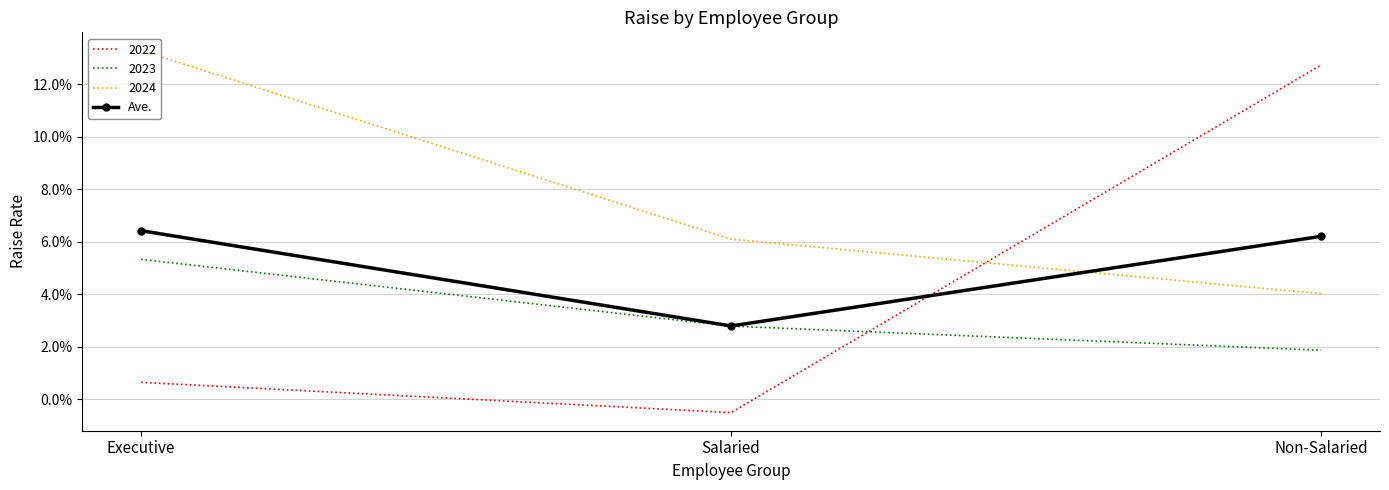

Rank the categories by value from highest to lowest.

Executive, Non-Salaried, Salaried